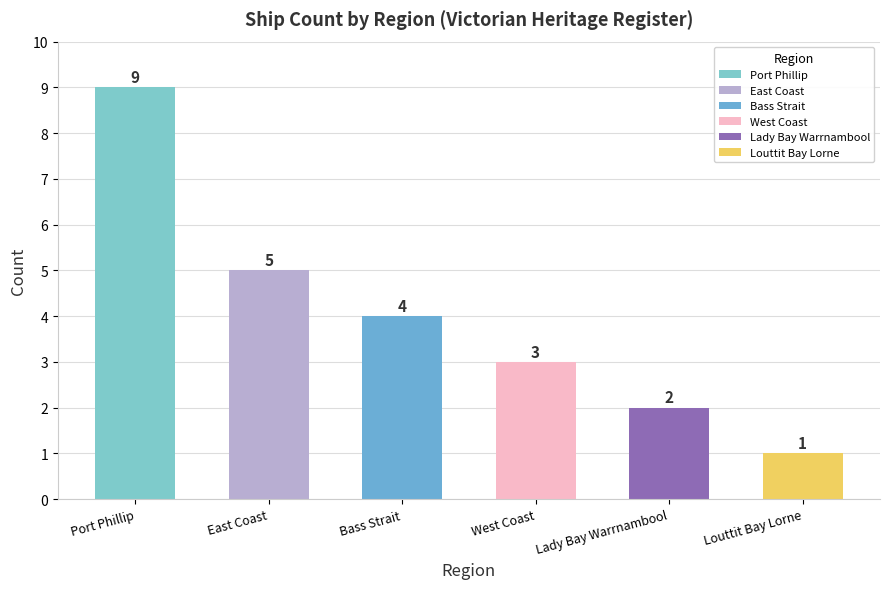

What is the greatest value displayed?

9